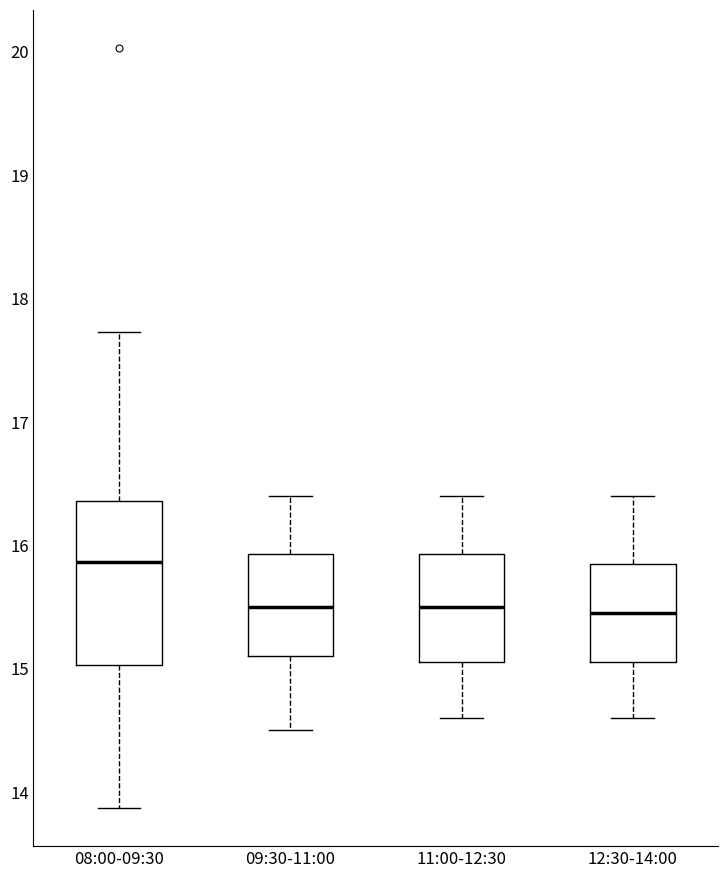

Comparing the boxes themselves (not the whiskers), which one is the tallest?

08:00-09:30